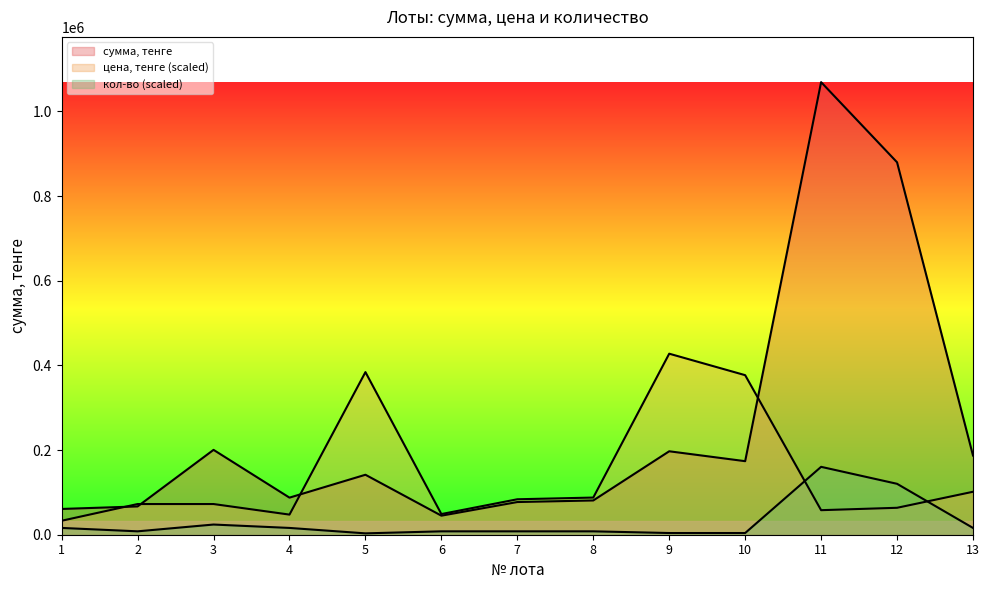

In  цена, тенге, how many points are lower than both neighbors (excluding endpoints)?

2